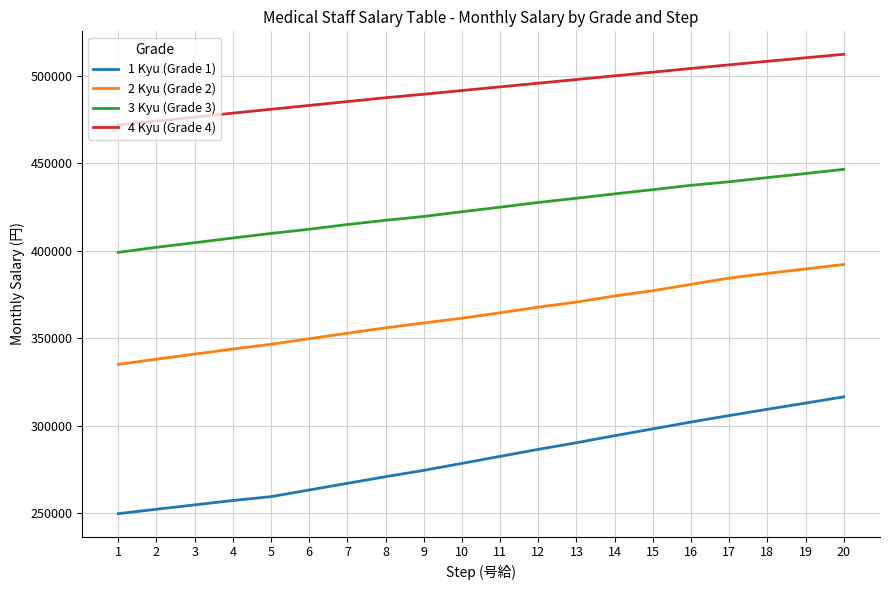

True or false: 1 Kyu (Grade 1) has more than 2 points higher than both neighbors.

False